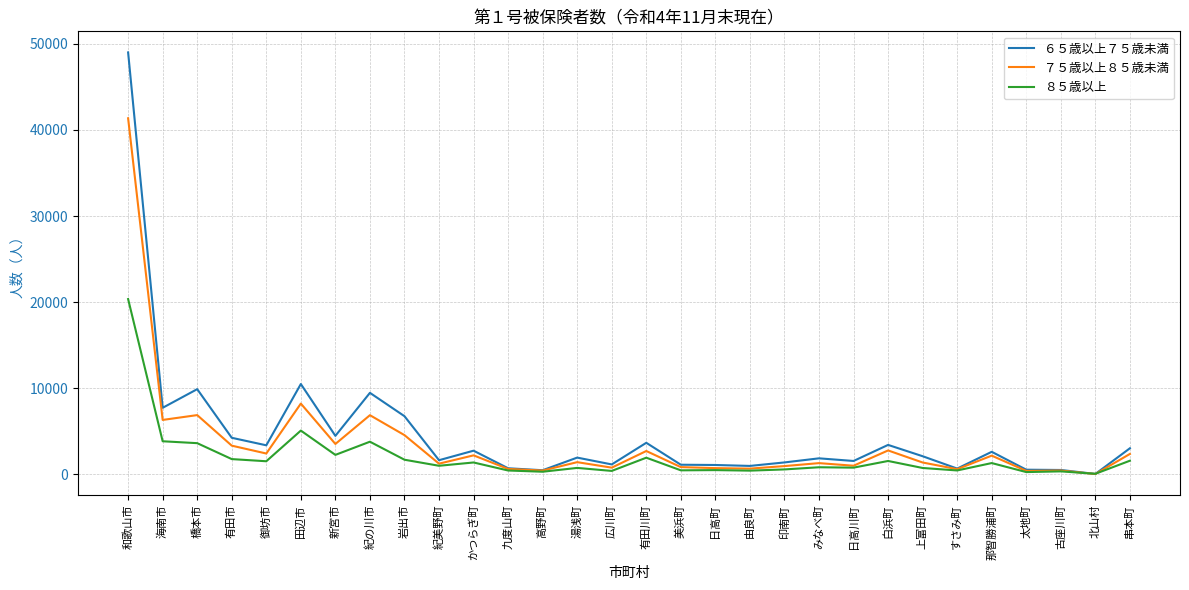

Does the chart display data point markers on the line(s)?

No